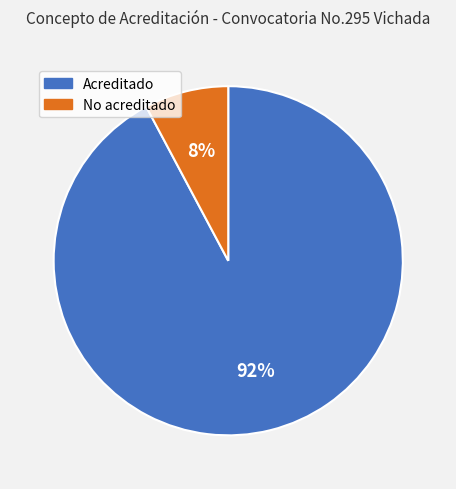

Is it true that Acreditado is 92% of the pie?

True